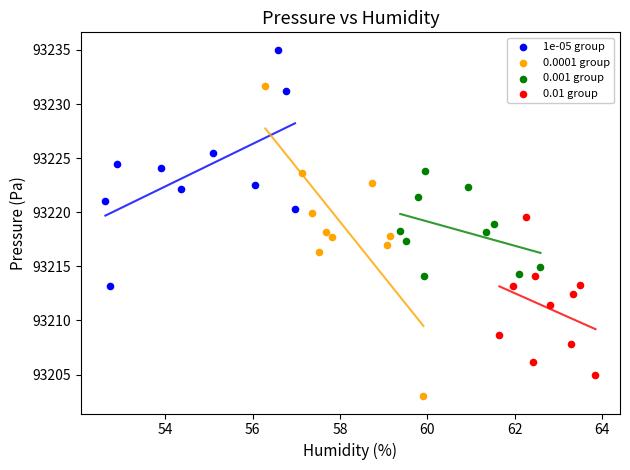

Which series reaches the minimum Y coordinate?

0.0001 group